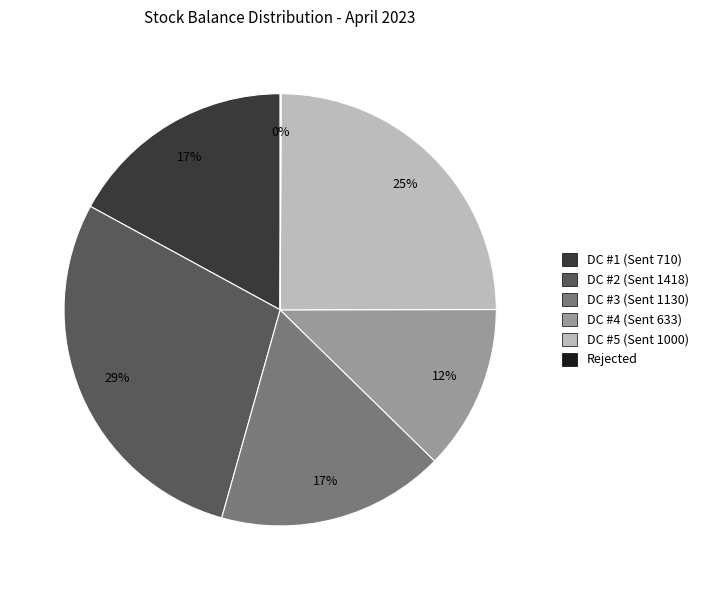

The DC #3 (Sent 1130) slice represents 17% of the pie. True or false?

True